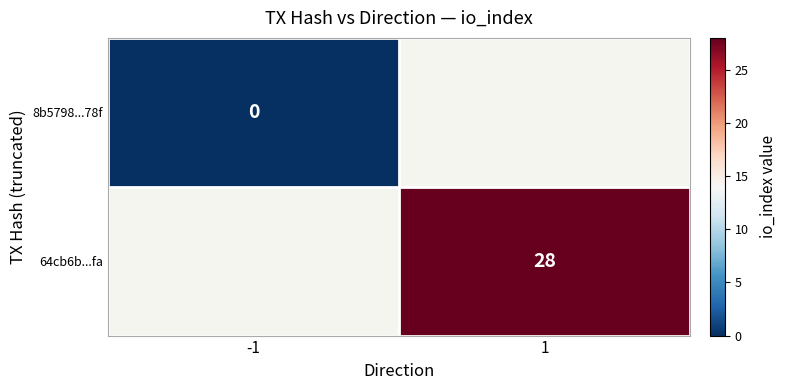

At how many categories does at least one series exceed 3?

1